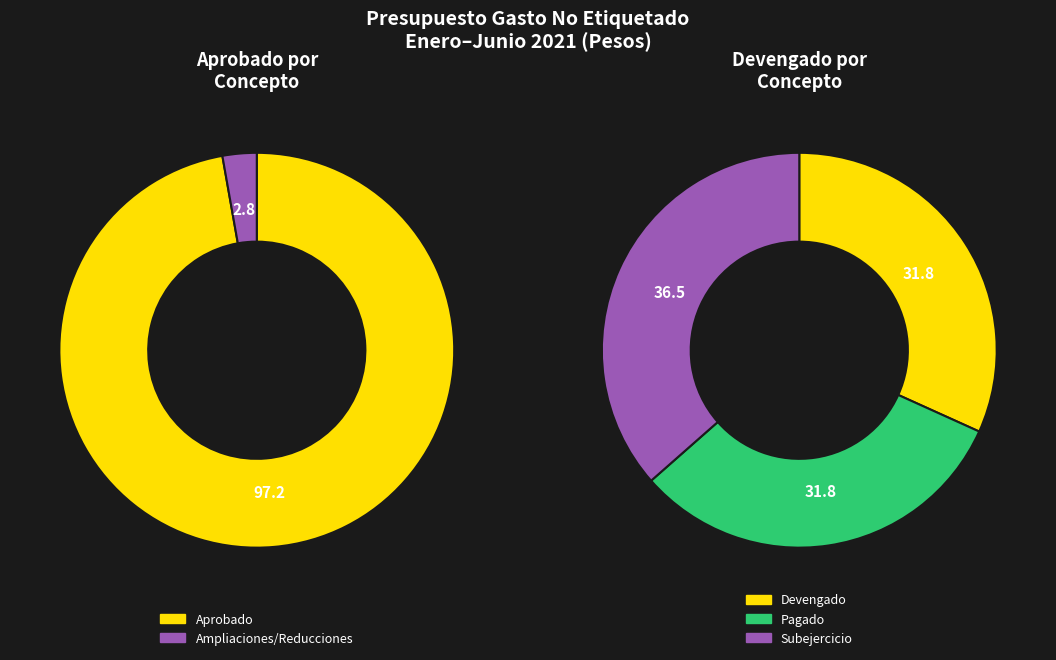

The 5 slice represents 1% of the pie. True or false?

False